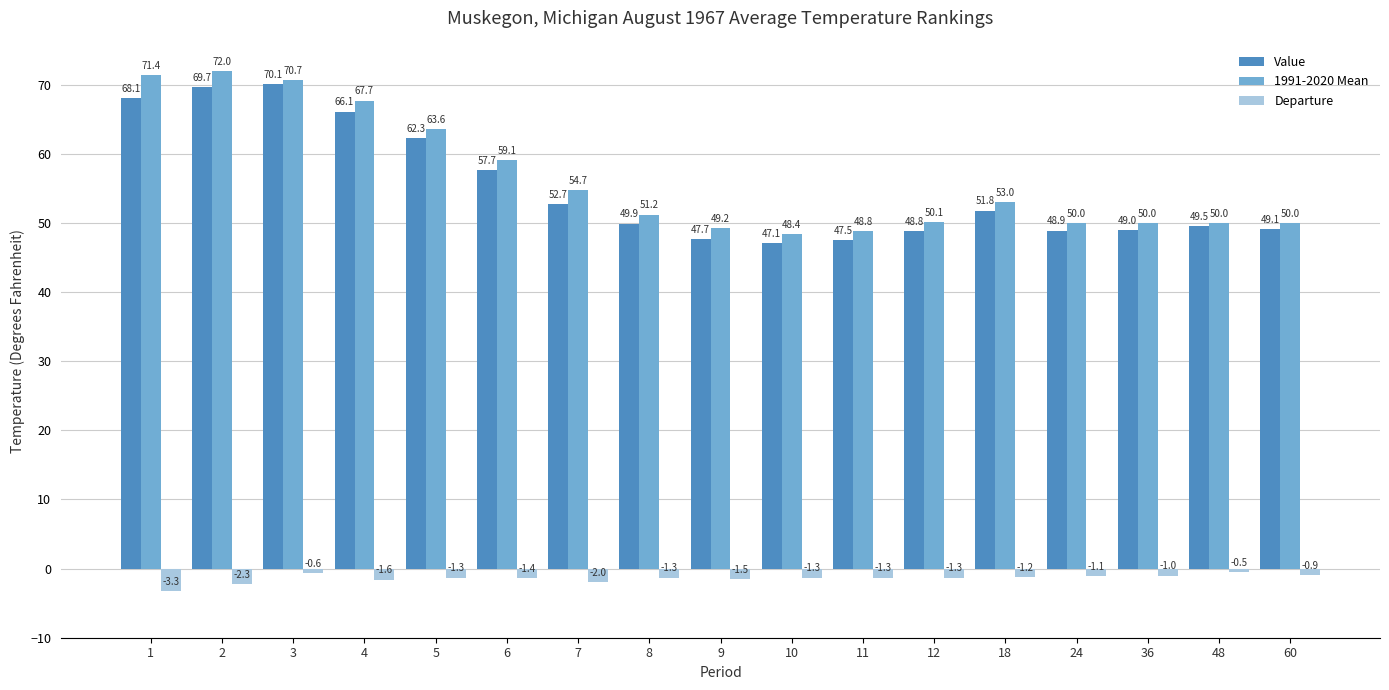

The 1991-2020 Mean series shows 71.4 at 1. True or false?

True